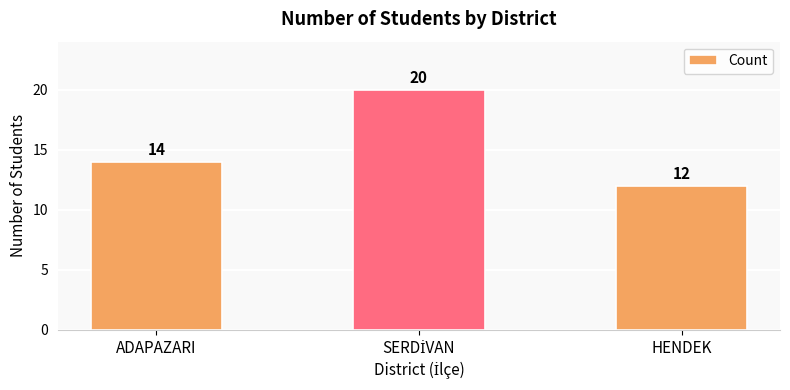

Count the number of data series in this chart.

1